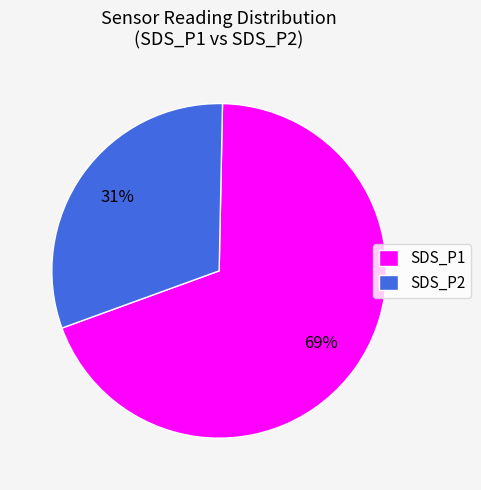

Approximately how many times larger is the value at SDS_P1 compared to SDS_P2?

2.2